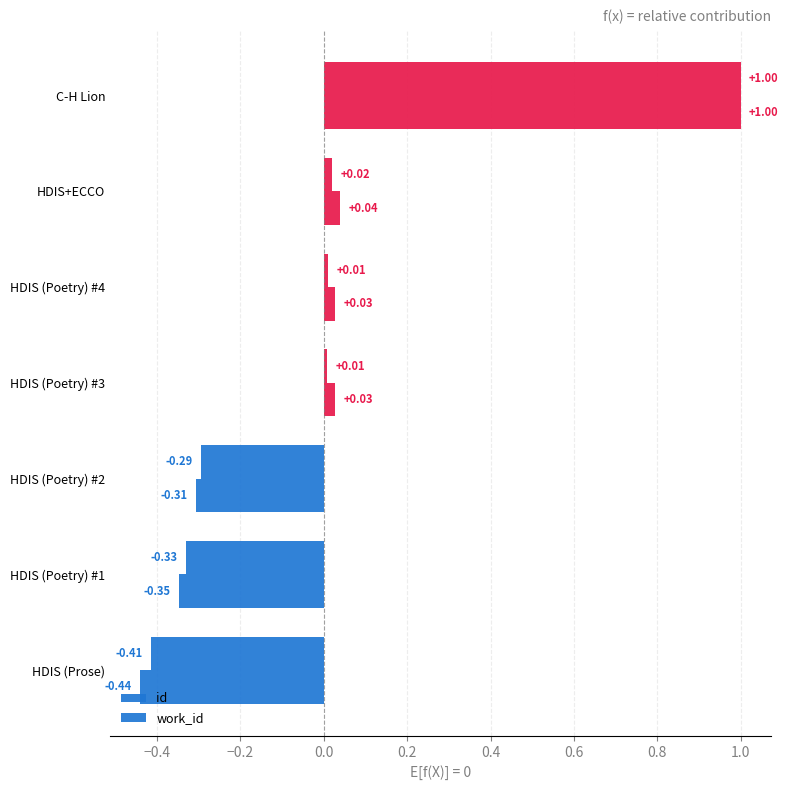

How many series are shown in this chart?

2